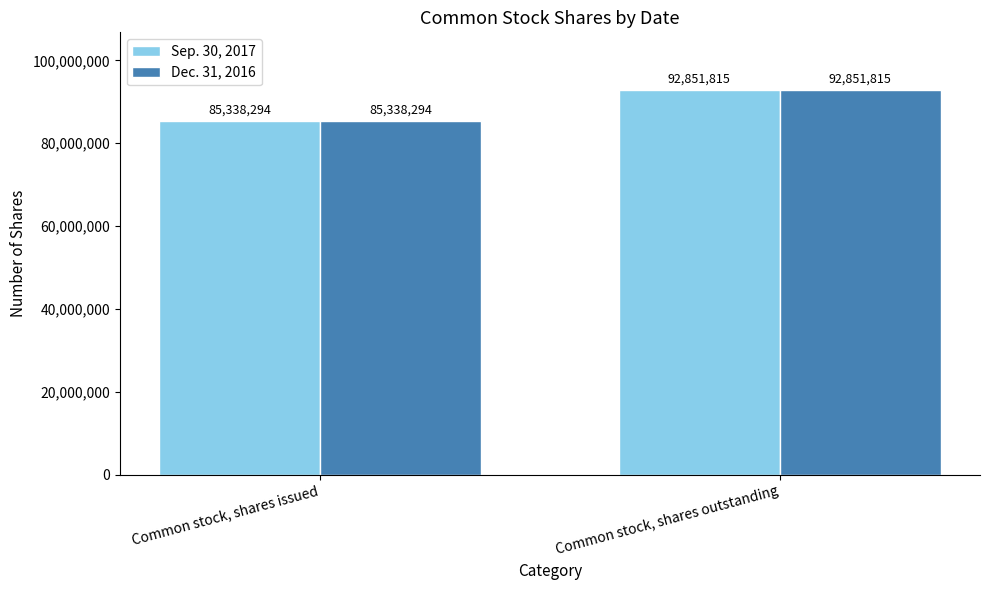

At which category is the sum across all series the highest?

Common stock, shares outstanding